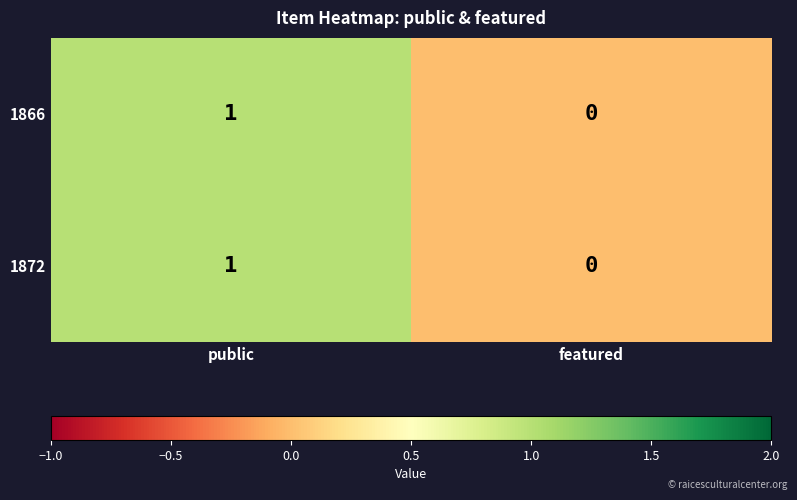

Rank the categories by 1866 value from highest to lowest.

public, featured